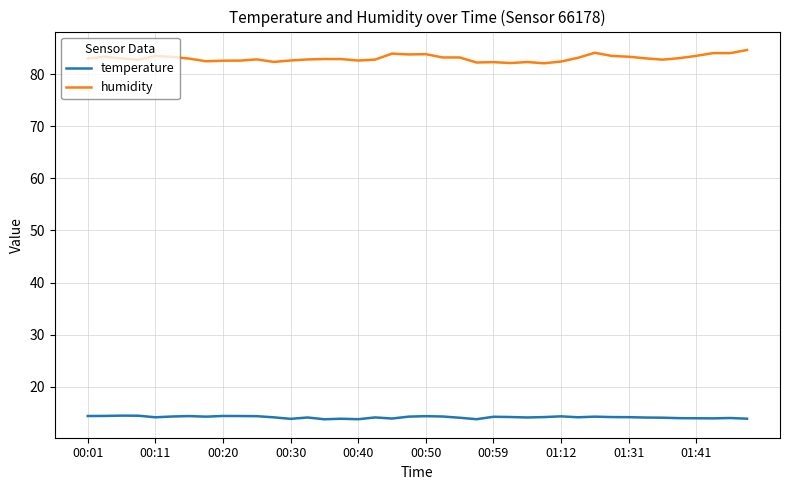

Rank the series by their maximum value, from highest to lowest.

humidity, temperature